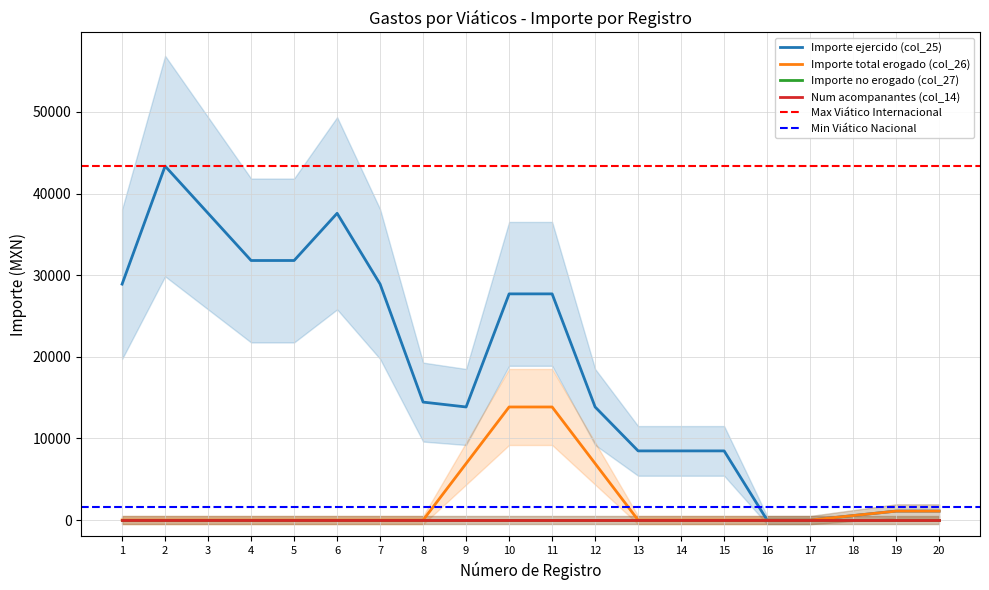

Rank the series at 20 from highest to lowest value.

Importe ejercido (col_25), Importe total erogado (col_26), Importe no erogado (col_27), Num acompanantes (col_14)